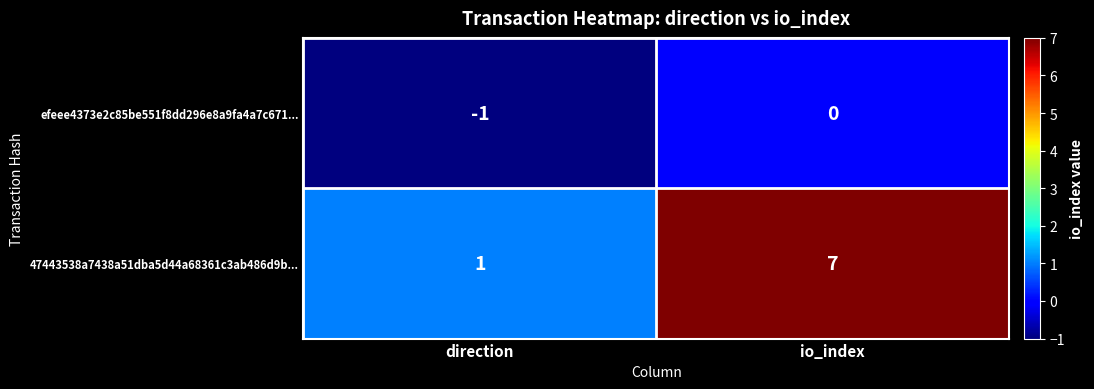

Rank the series at direction from highest to lowest value.

47443538a7438a51dba5d44a68361c3ab486d9b..., efeee4373e2c85be551f8dd296e8a9fa4a7c671...